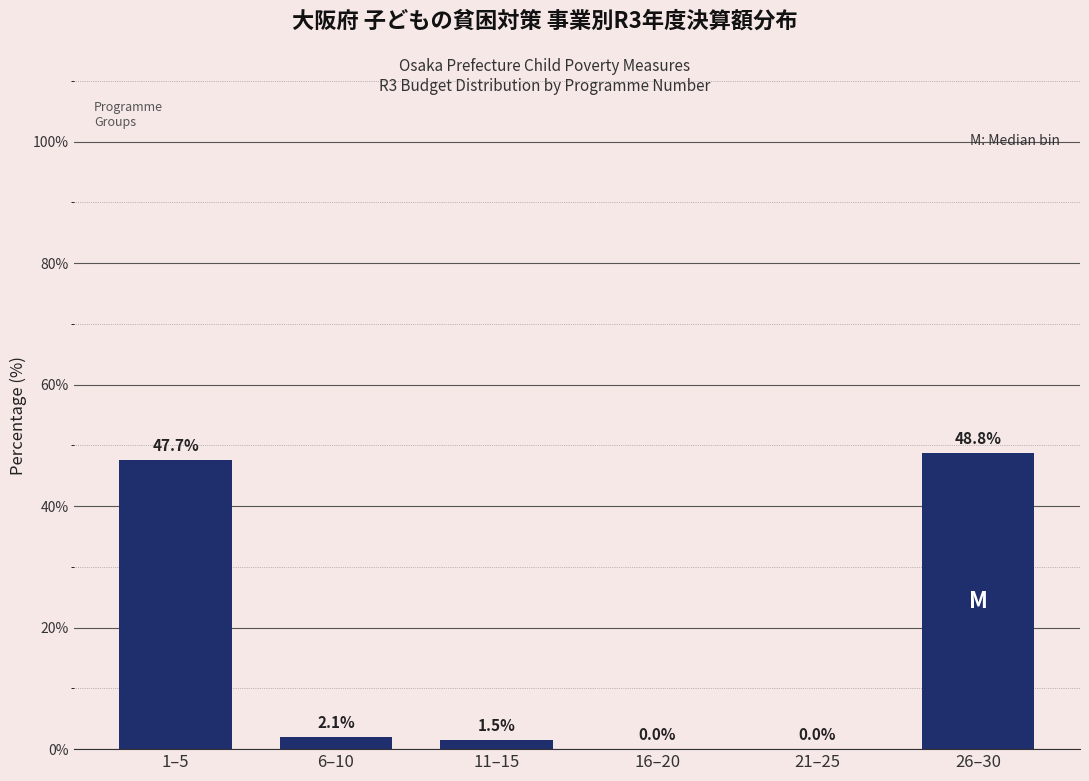

The chart shows a value of 17.1 at 26–30. True or false?

False